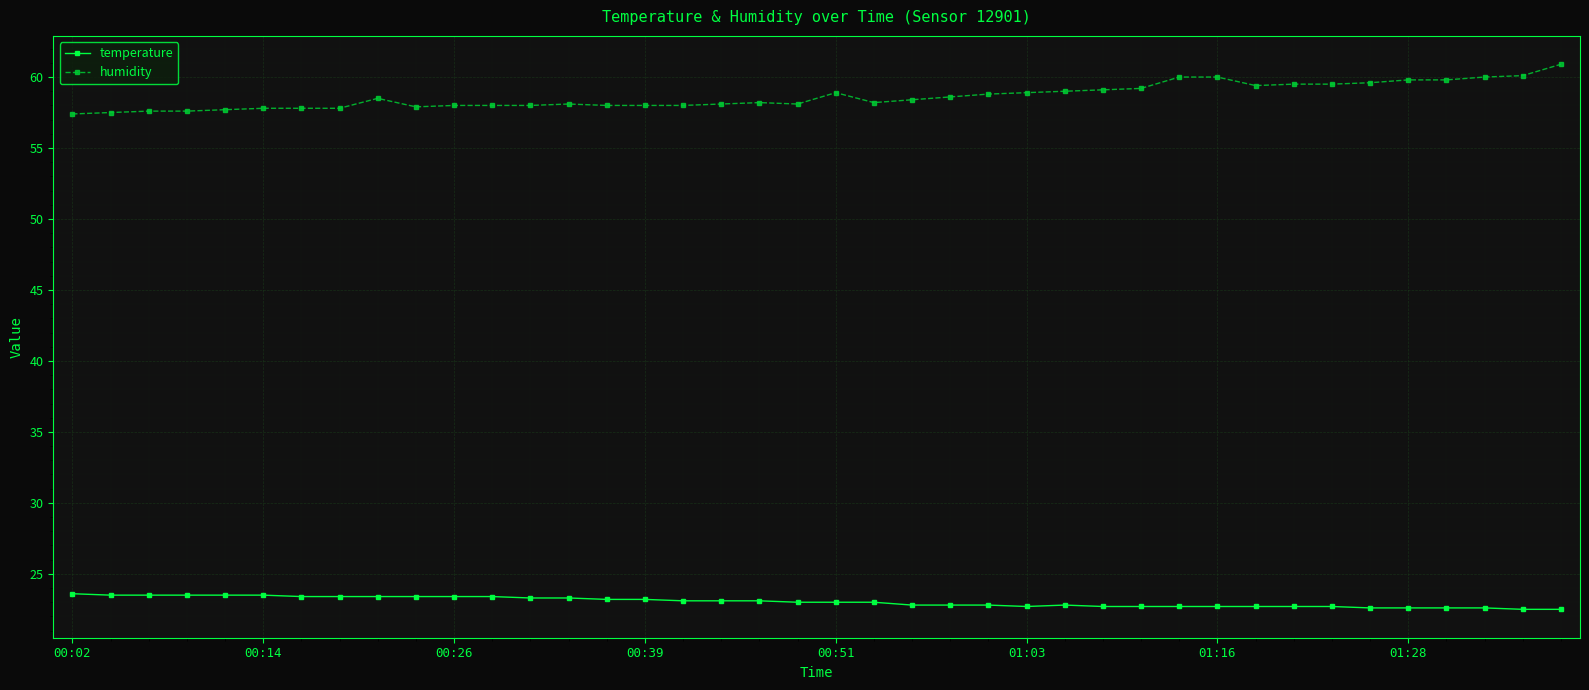

Does the chart have visible grid lines?

Yes